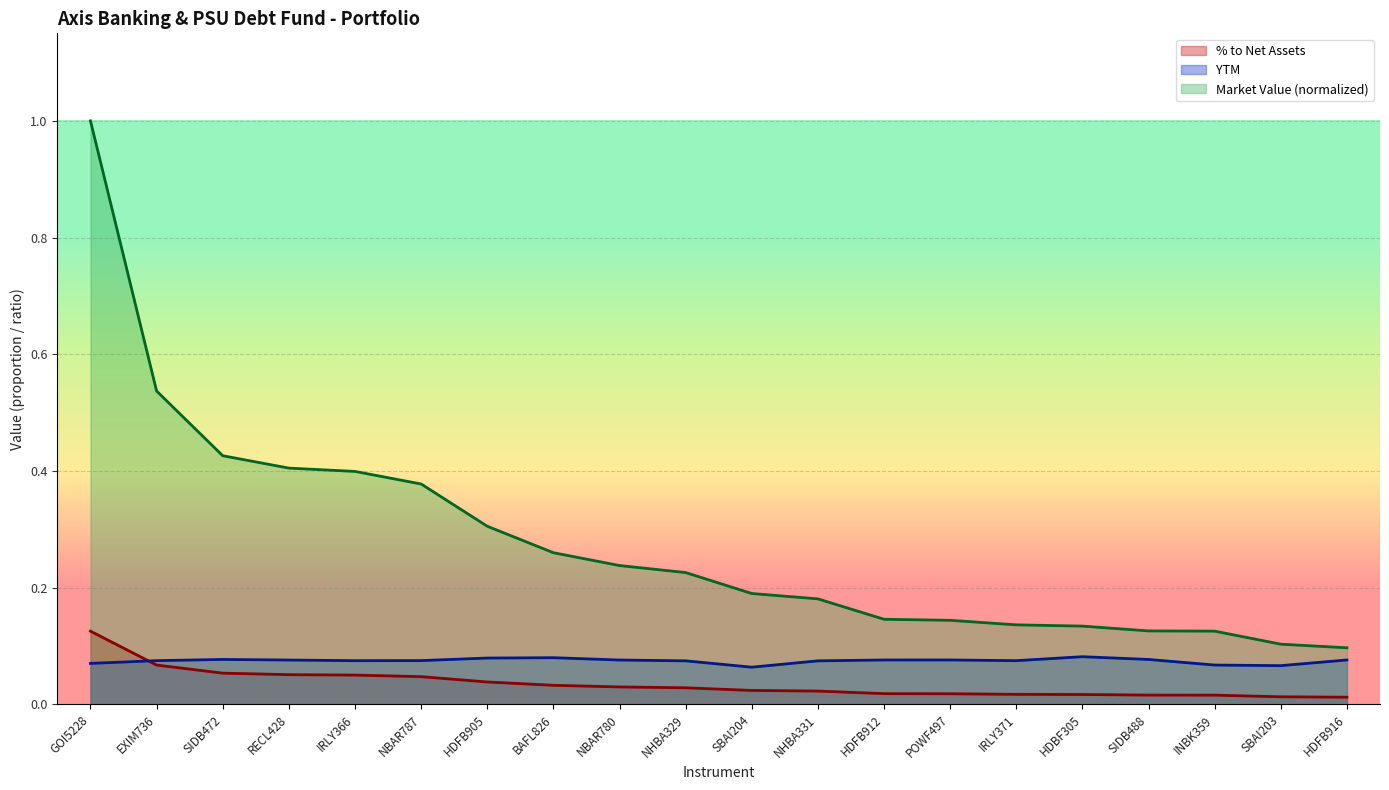

How many lines are shown in the chart?

3